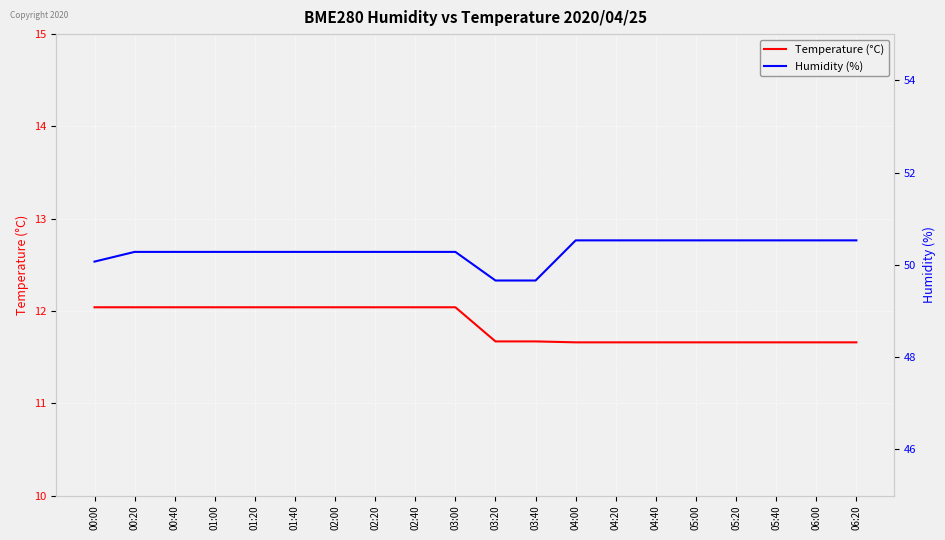

True or false: Humidity (%) and Temperature (°C) intersect in this chart.

False